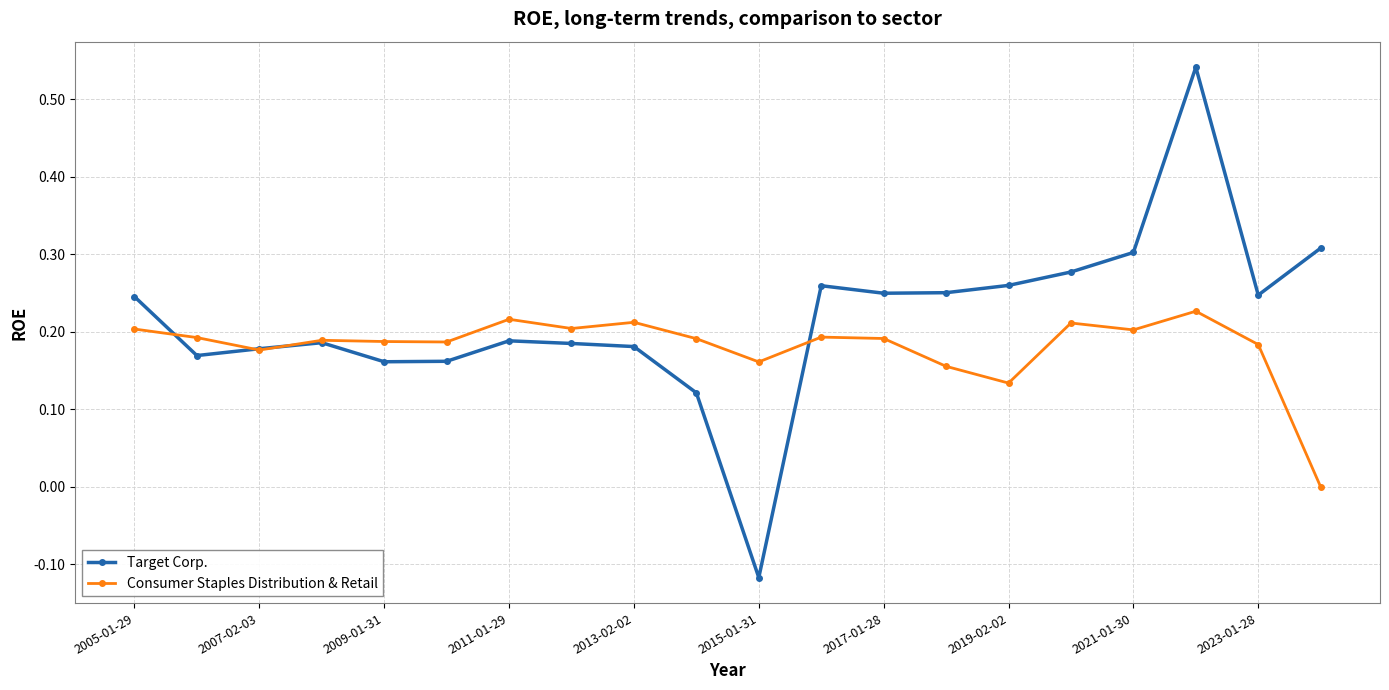

Which series has the widest spread of values?

Target Corp.